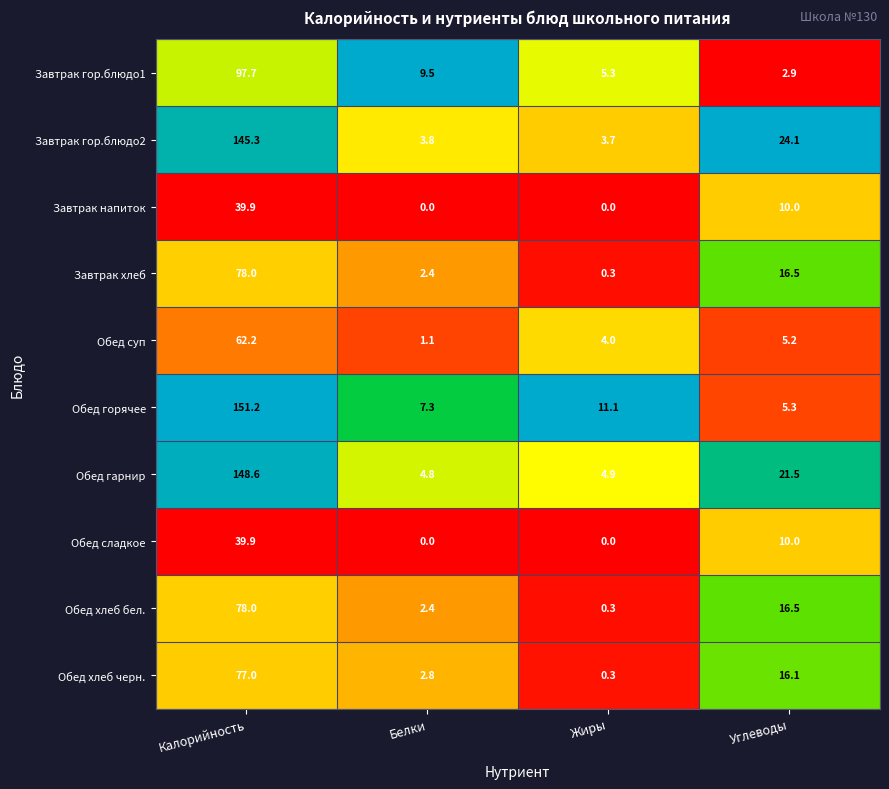

What is the maximum value for Завтрак хлеб?

78.0